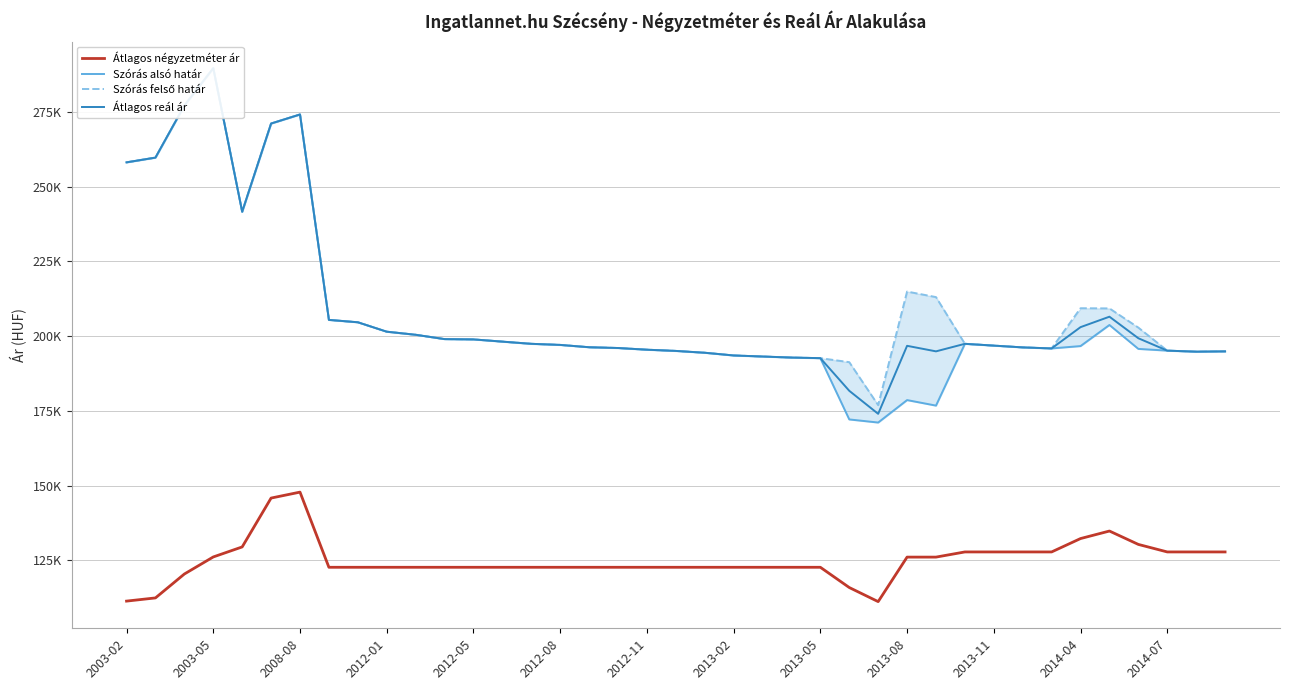

What position from the left is 2012-05?

13